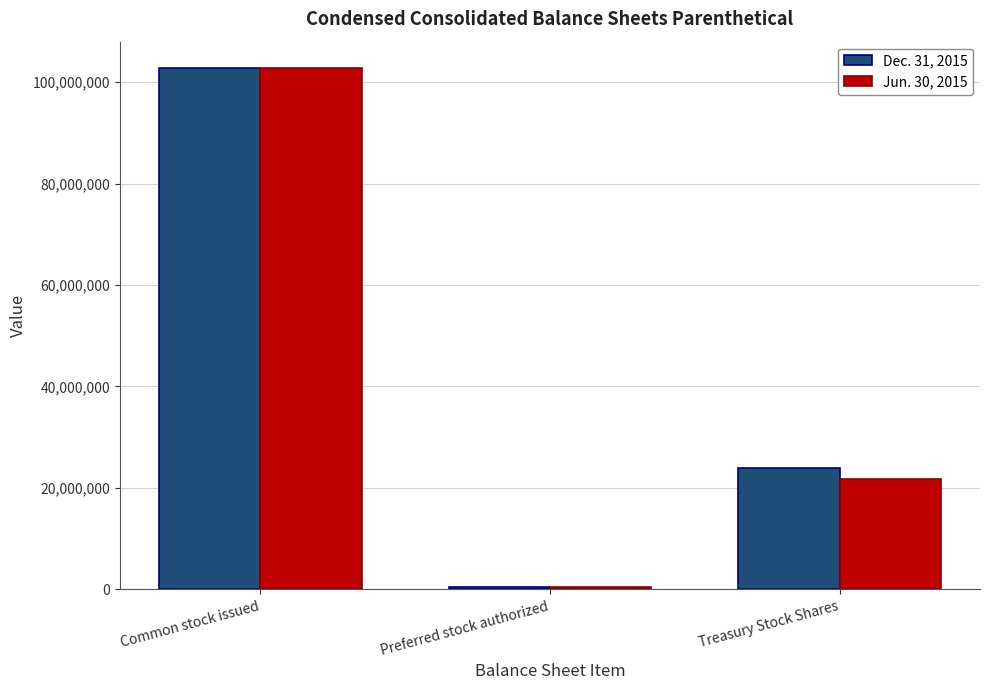

At which category does the chart reach its peak across all series?

Common stock issued